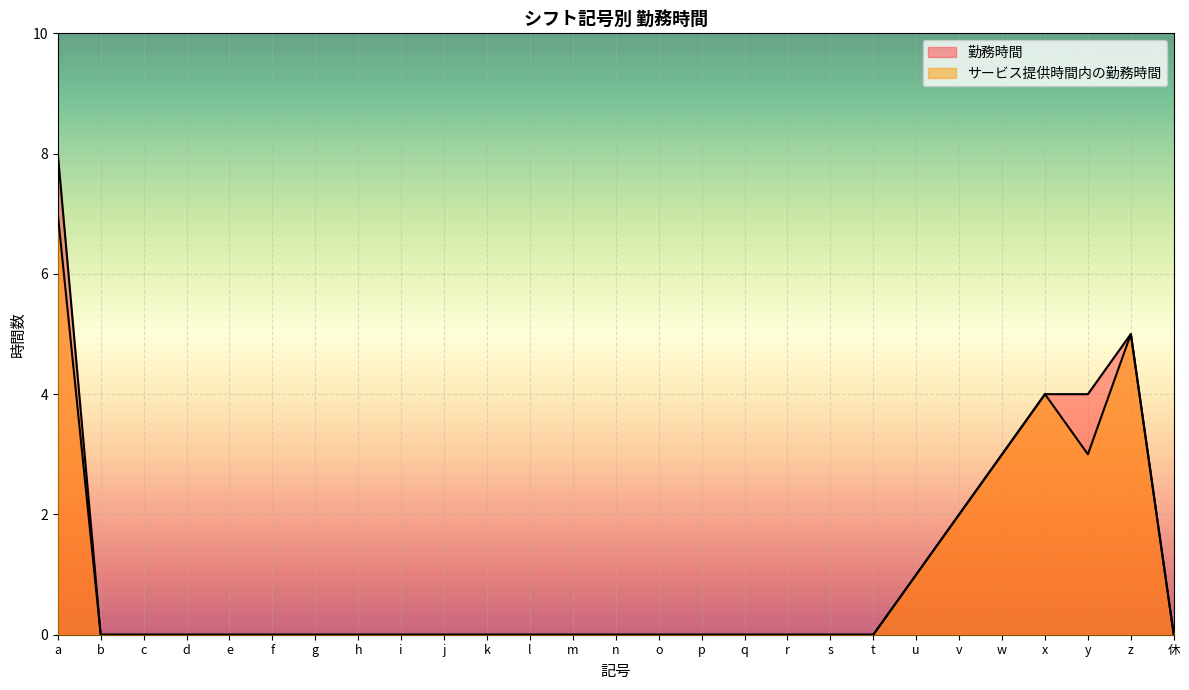

What is the difference between the second highest and minimum values in the サービス提供時間内の勤務時間 series?

5